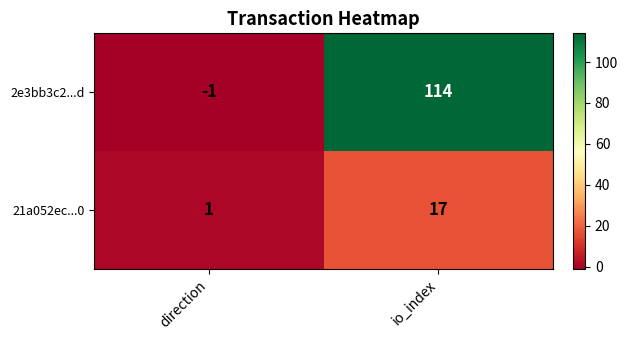

Reading left to right, what are all the values shown in this chart?

2e3bb3c2...d: -1	114
21a052ec...0: 1	17